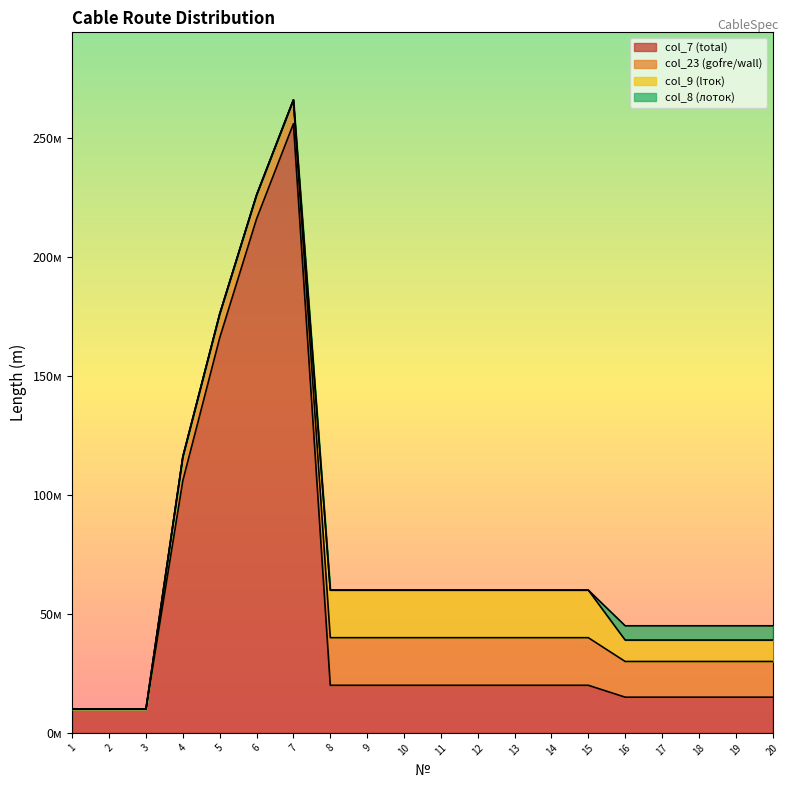

Is the value of col_23 at 19 greater than the value of col_9 at 17?

Yes